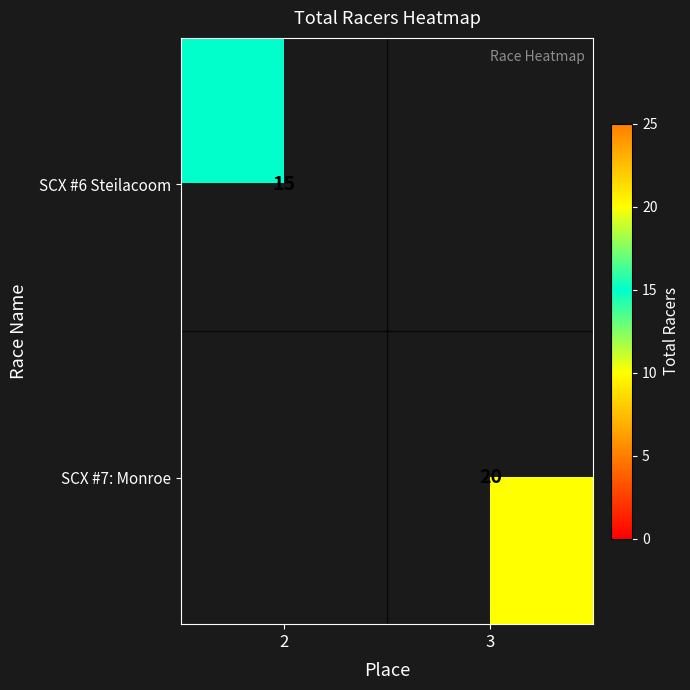

At which category does the chart reach its peak across all series?

3